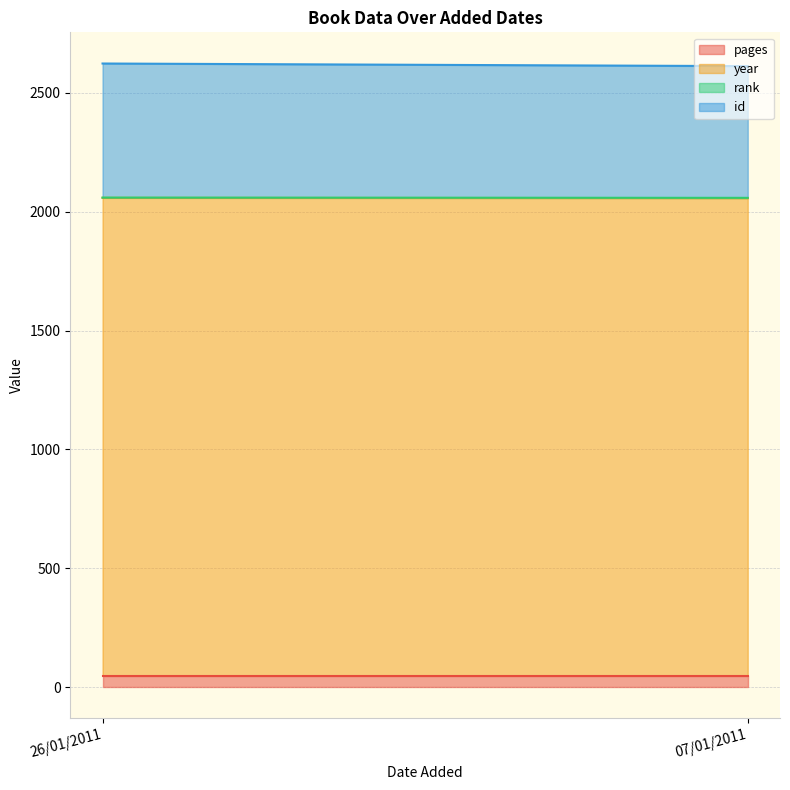

How many lines are shown in the chart?

4